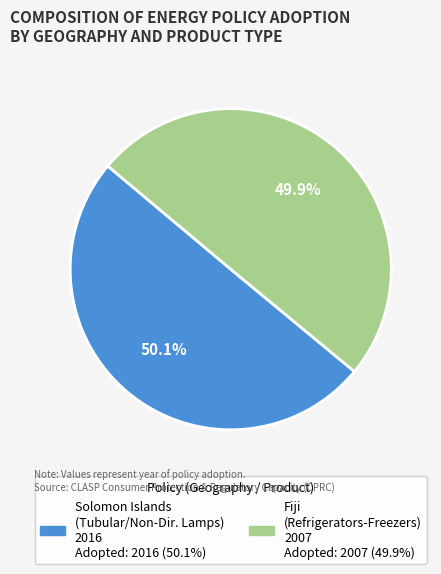

Is there any slice that represents more than half of the pie?

Yes